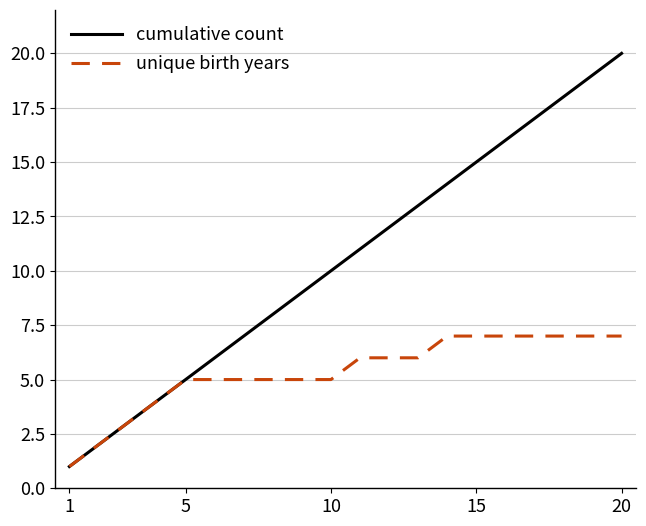

Reading left to right, transcribe all the data shown in this chart.

cumulative count: 1	2	3	4	5	6	7	8	9	10	11	12	13	14	15	16	17	18	19	20
unique birth years: 1	2	3	4	5	5	5	5	5	5	6	6	6	7	7	7	7	7	7	7